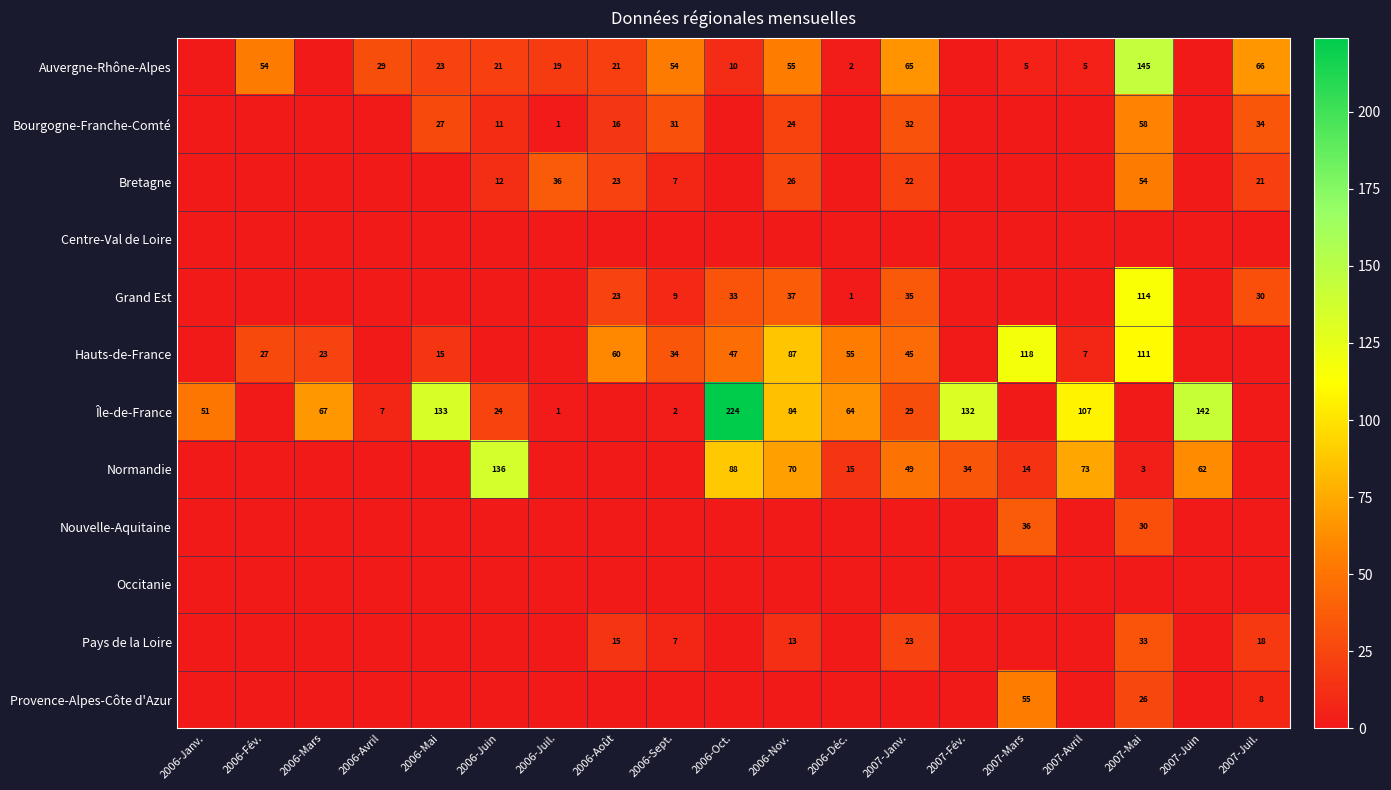

Which label corresponds to the largest value in the chart?

2006-Oct.